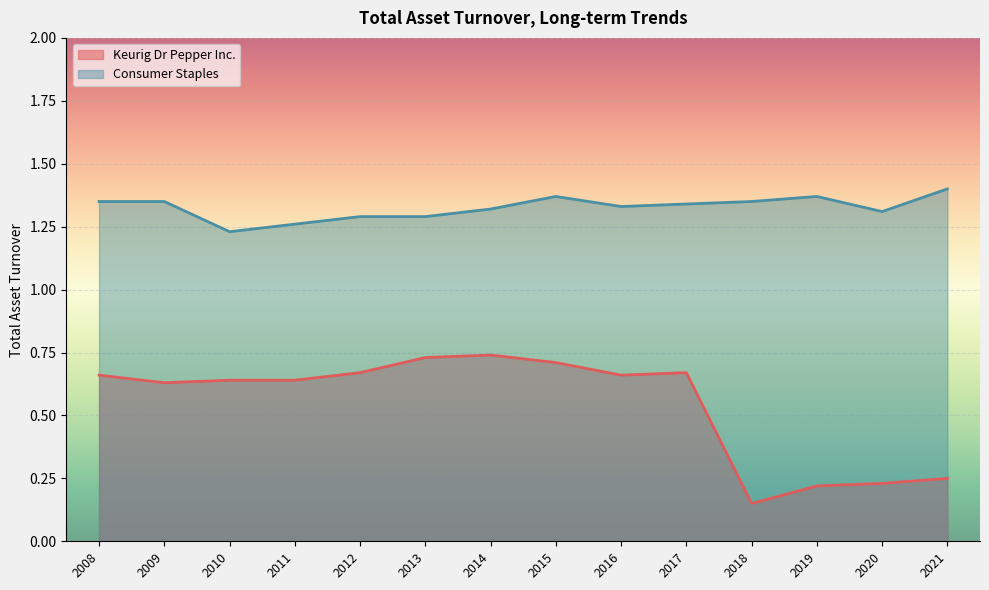

At which category does the chart reach its minimum across all series?

2018